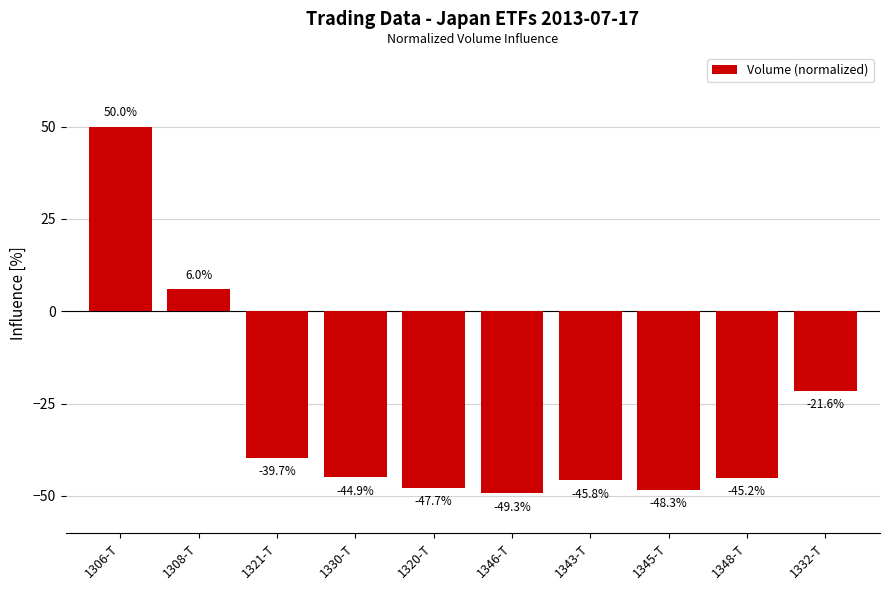

What value does the data have at 1343-T?

-45.8